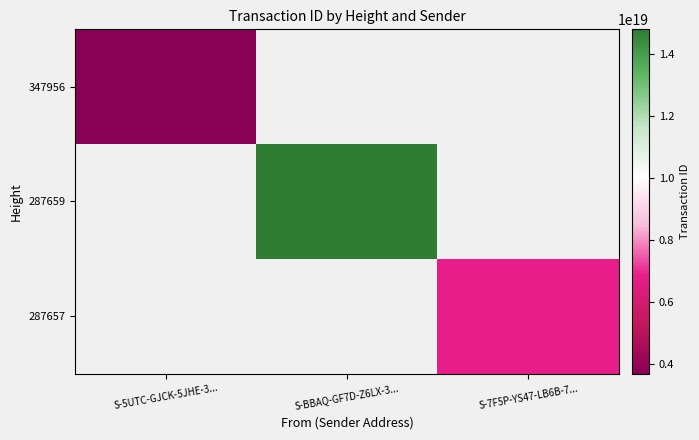

Is the value of 287659 at S-BBAQ-GF7D-Z6LX-3... greater than the value of 347956 at S-7F5P-YS47-LB6B-7...?

No